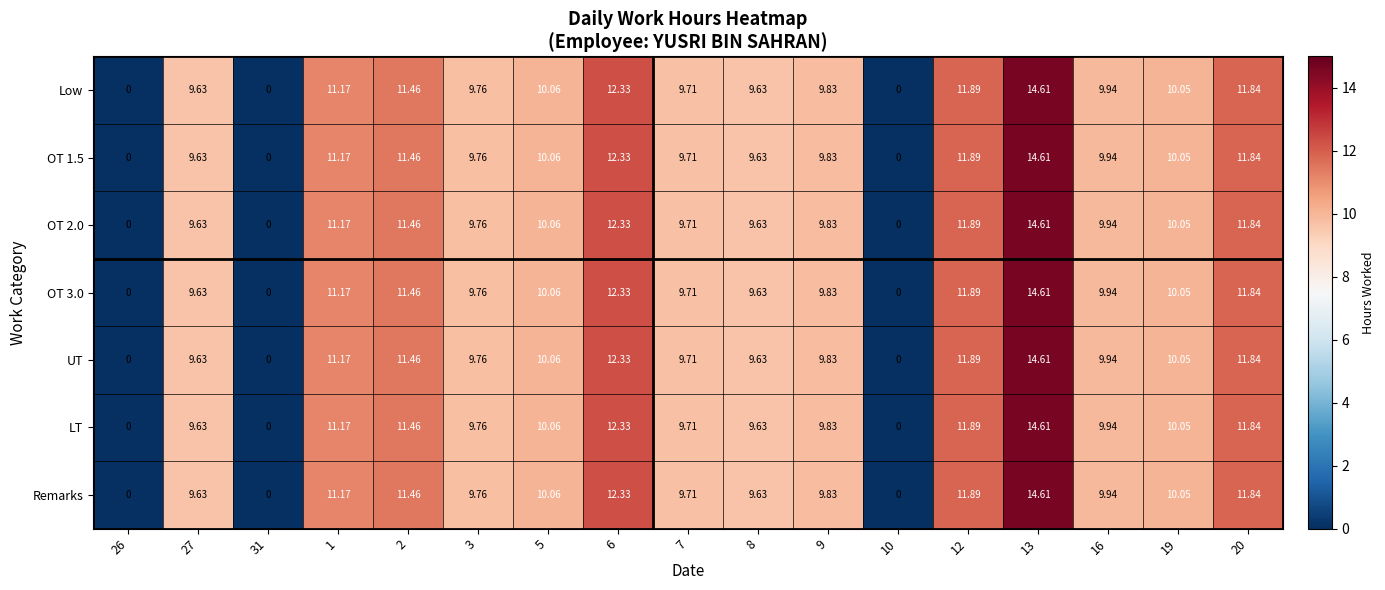

At which category is the sum across all series the highest?

13